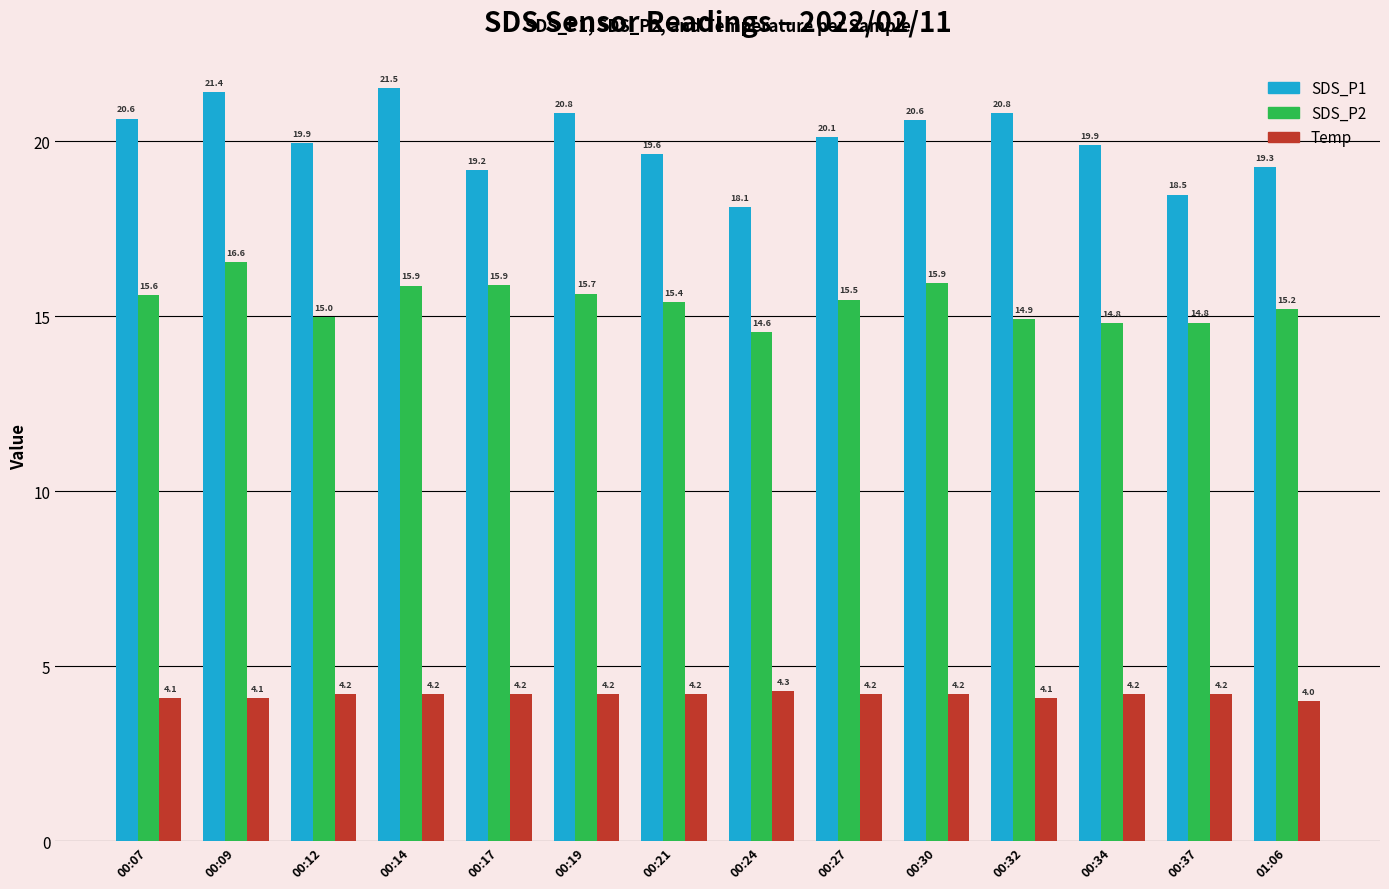

What is the sum of the Temp values at 00:34 and 00:09?

8.3